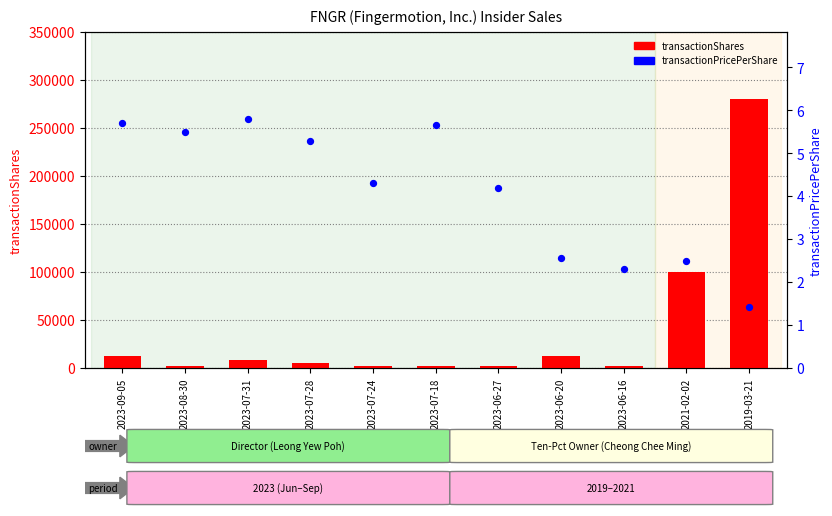

Which series reaches the maximum Y coordinate?

transactionShares